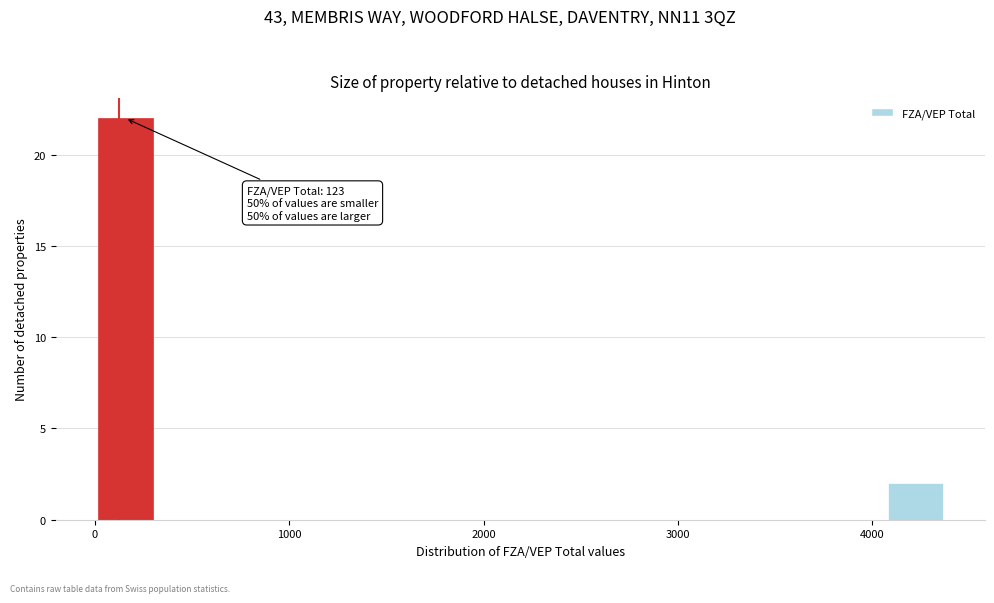

Around what value on the x-axis is the tallest bar? Give the approximate position of its centre, as read against the axis.

200